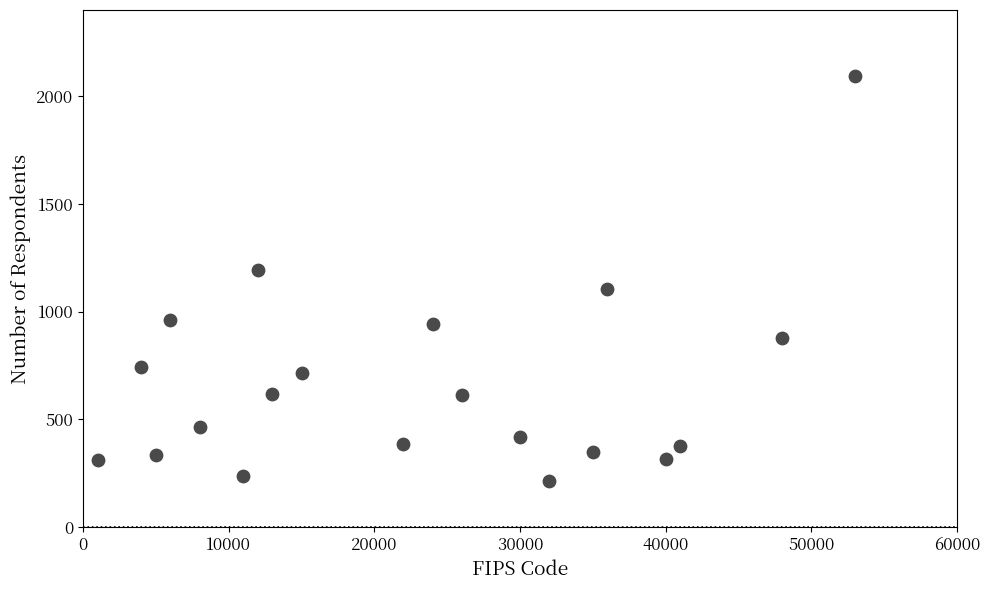

What is the range of Y values (max minus min)?

1884